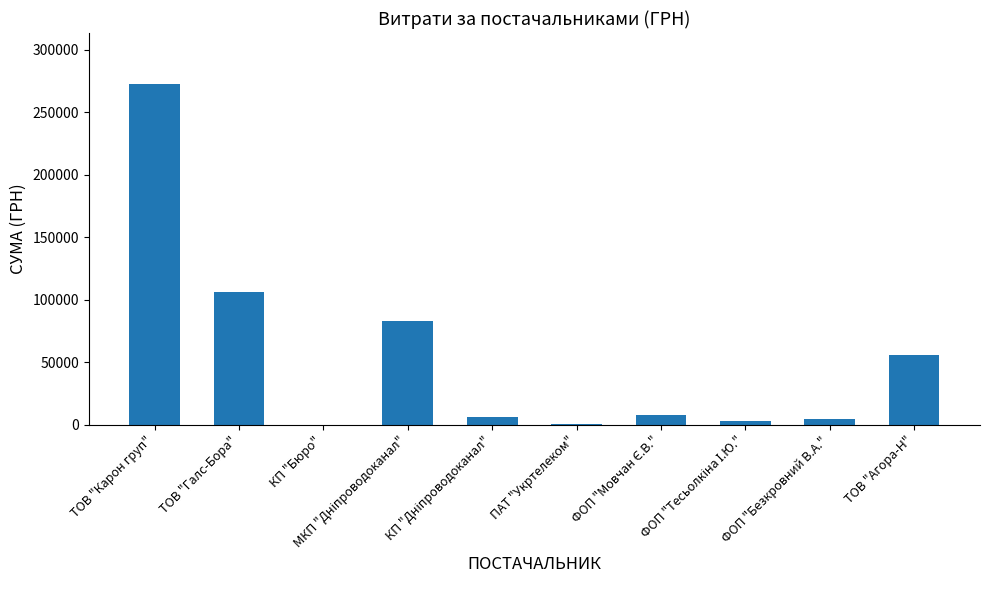

What is the sum of the values at КП "Бюро" and ТОВ "Карон груп"?

272506.7